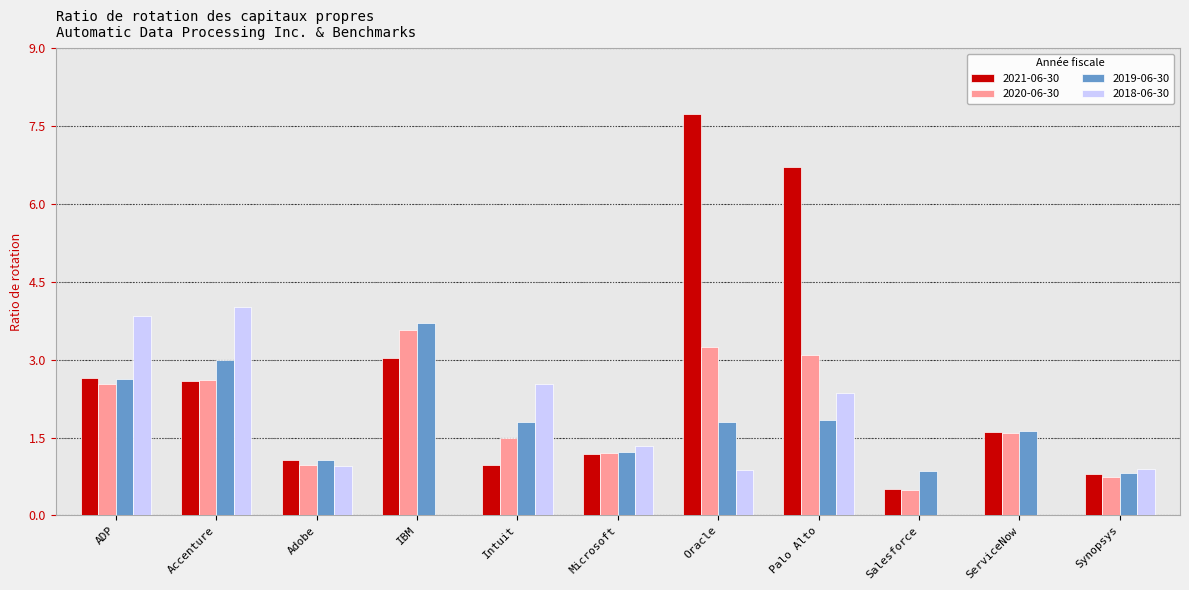

Which series changed the most between Adobe and Oracle?

2021-06-30